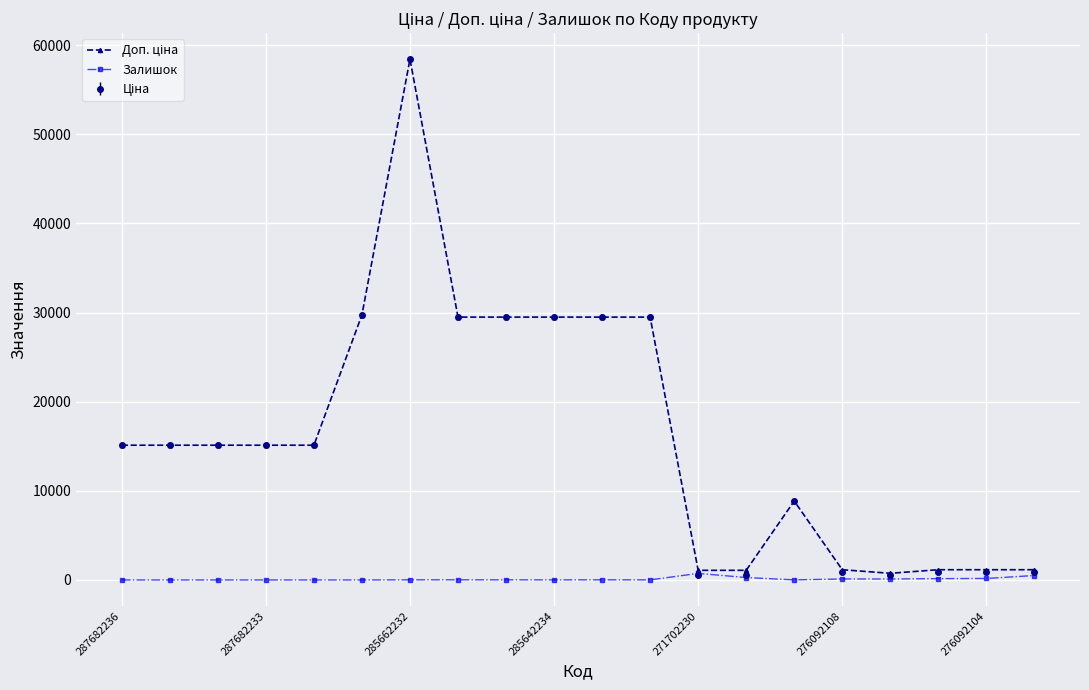

How many lines are shown in the chart?

3